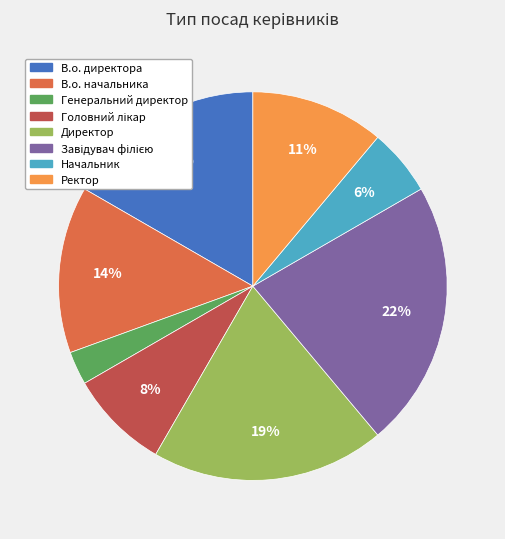

Is there a majority slice in this chart?

No